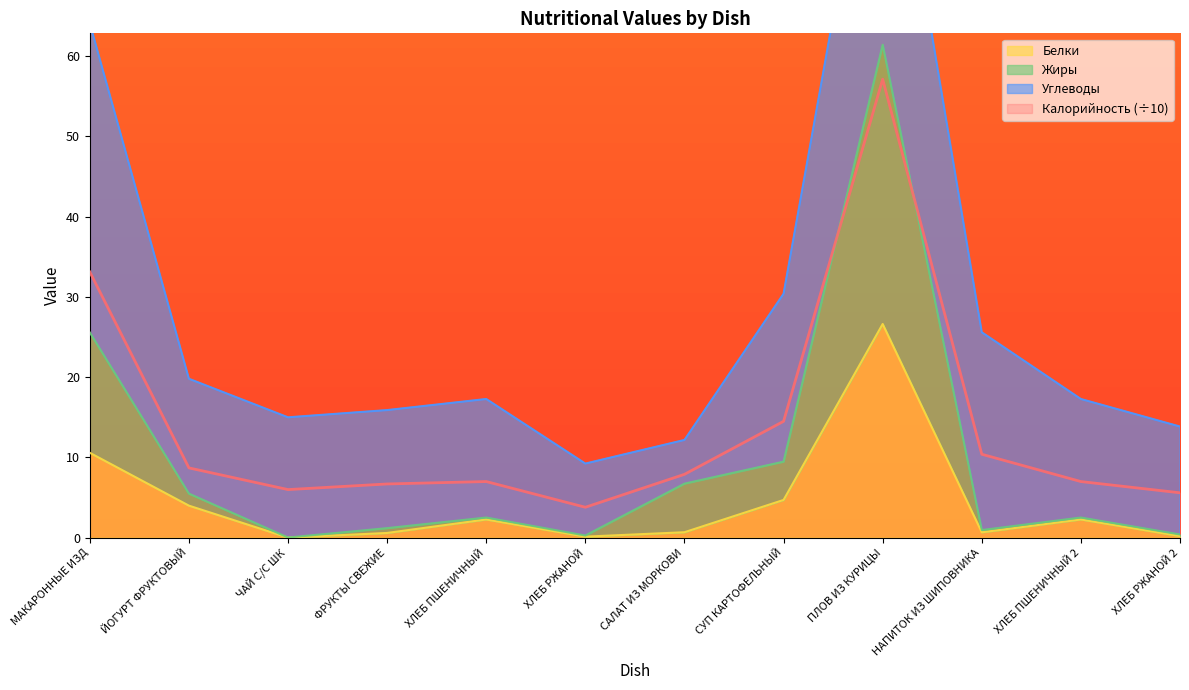

Does the chart display data point markers on the line(s)?

No